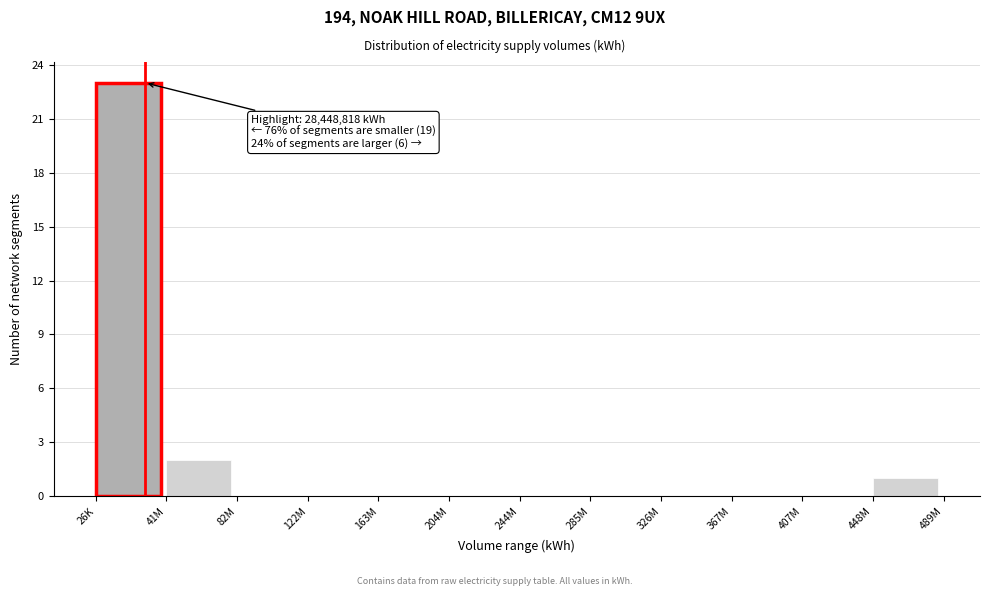

Reading left to right, what are all the values shown in this chart?

26K=23	41M=2	82M=0	122M=0	163M=0	204M=0	244M=0	285M=0	326M=0	367M=0	407M=0	448M=1